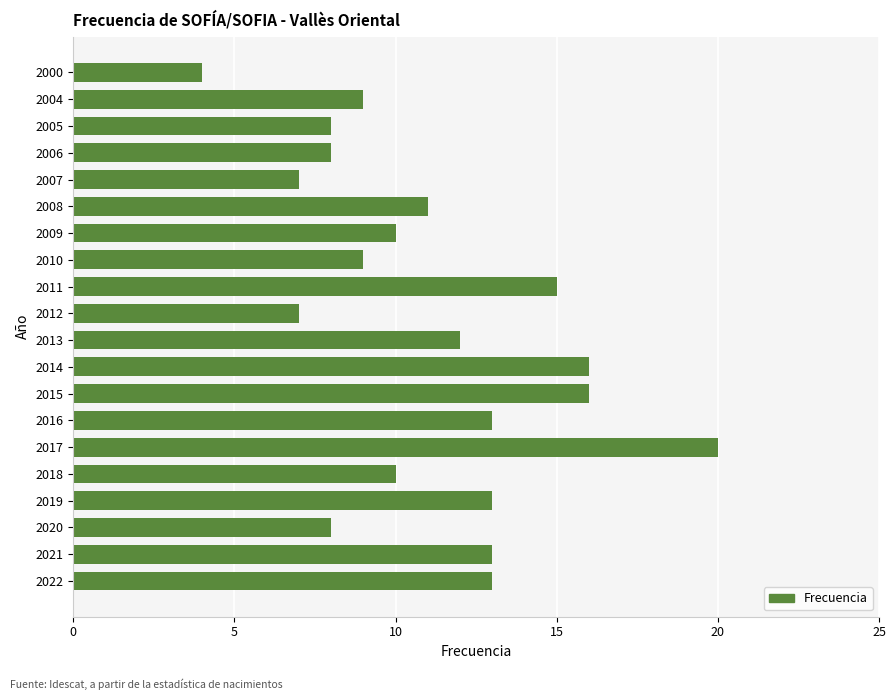

How many bars are there in total?

20